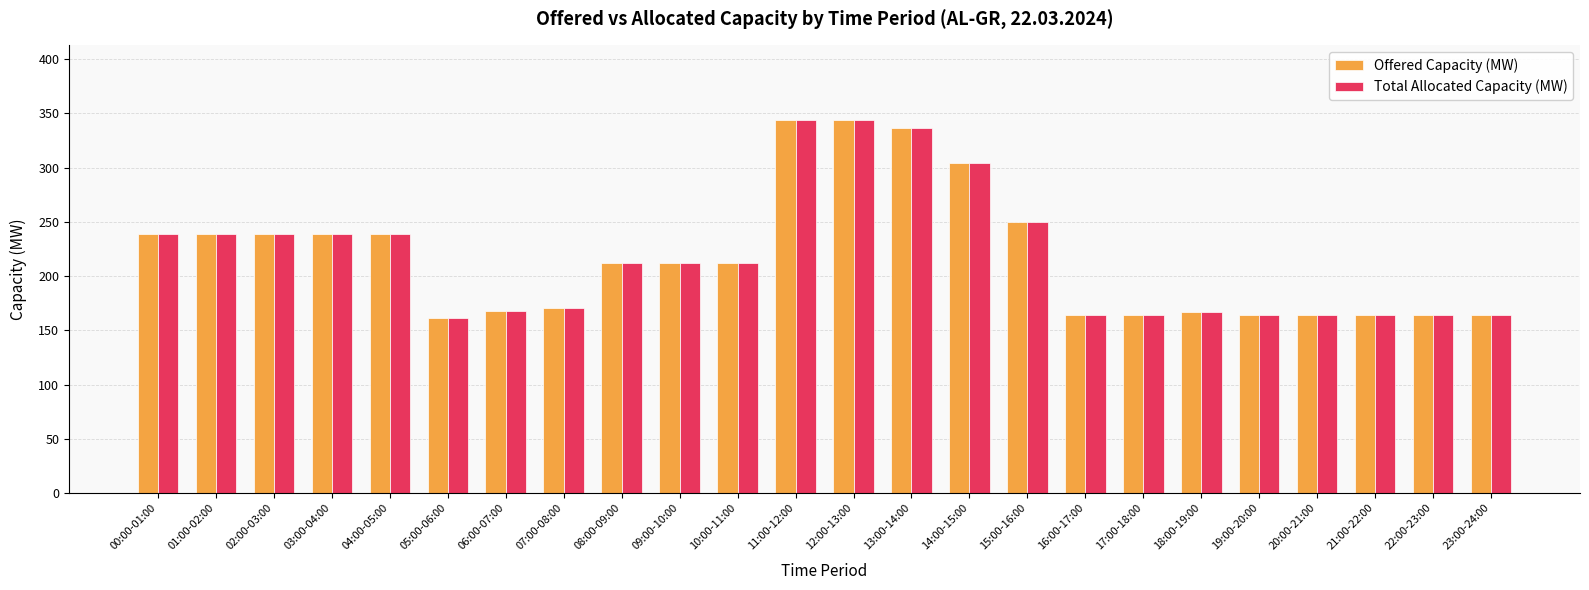

What is the difference between the maximum and minimum values in the Total Allocated Capacity (MW) series?

183